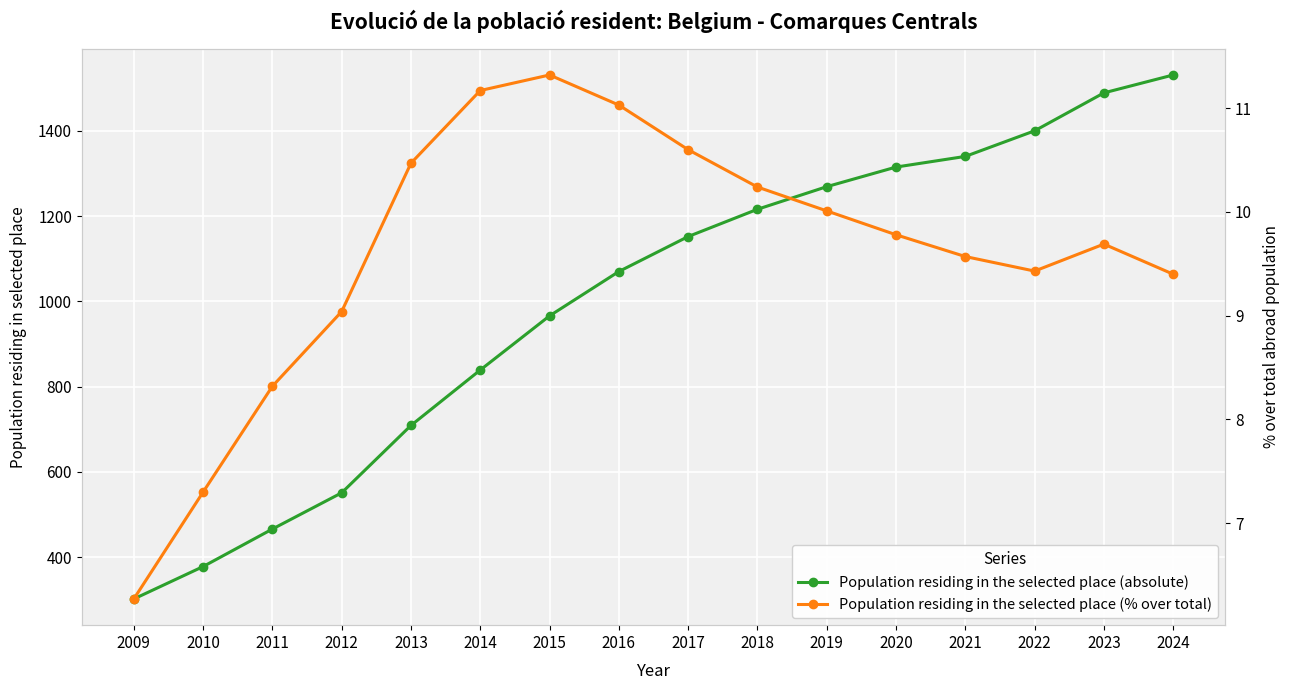

List the labels in order of Population residing in the selected place (absolute) value, smallest first.

2009, 2010, 2011, 2012, 2013, 2014, 2015, 2016, 2017, 2018, 2019, 2020, 2021, 2022, 2023, 2024